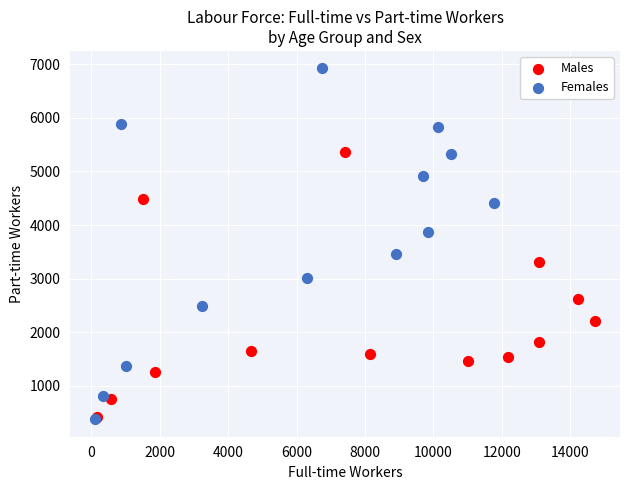

Which series reaches the maximum Y coordinate?

Females